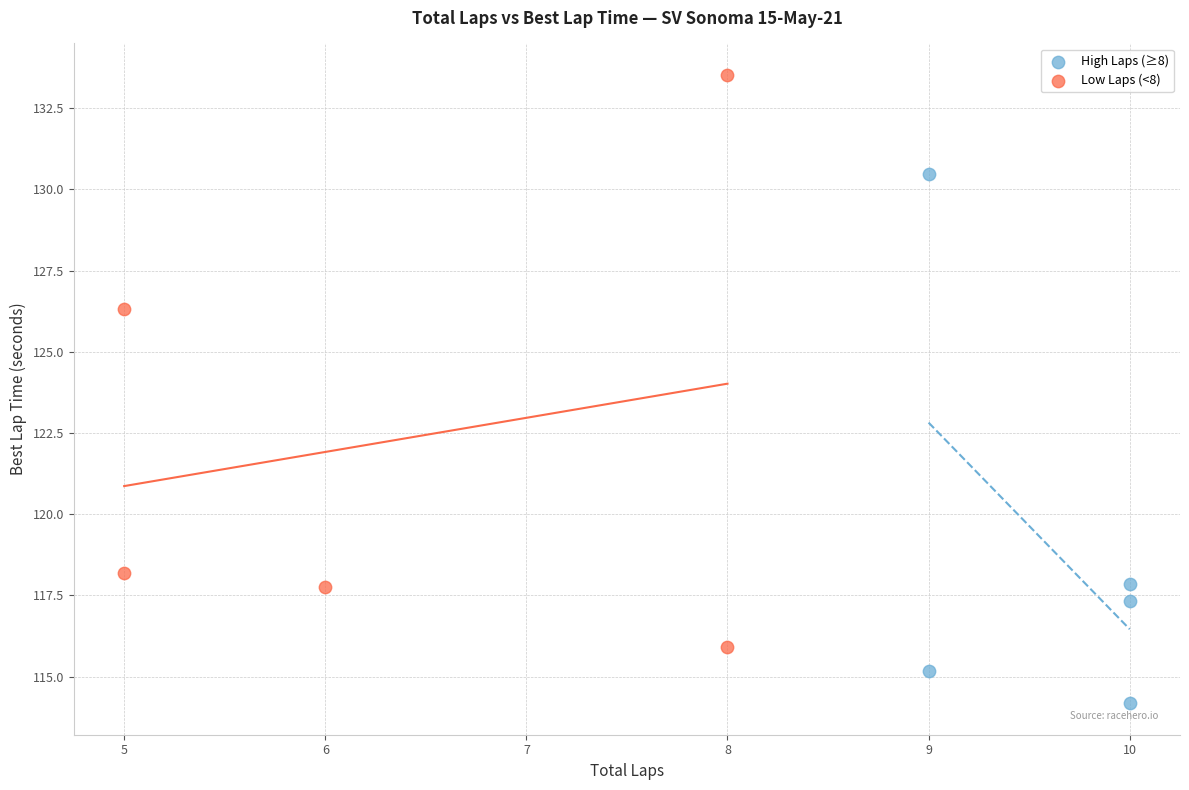

Which series reaches the minimum Y coordinate?

High Laps (≥8)